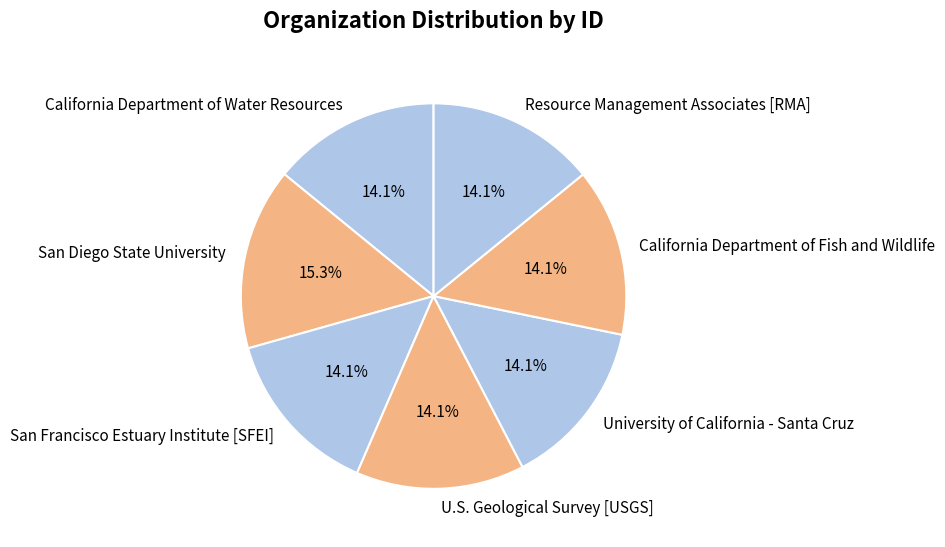

What is the total percentage of University of California - Santa Cruz and California Department of Water Resources?

28.2%